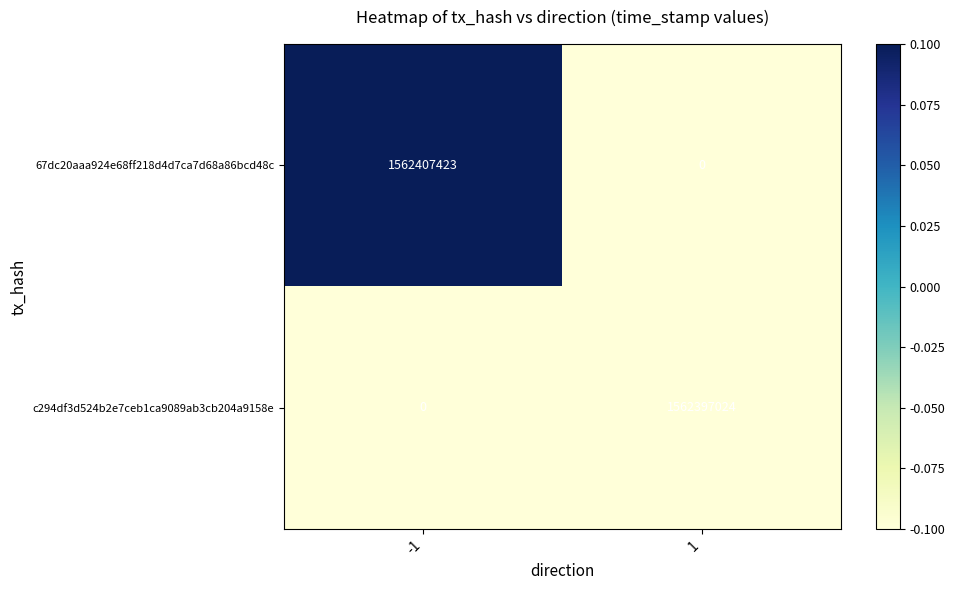

What is the difference between the maximum and minimum values in the 67dc20aaa924e68ff218d4d7ca7d68a86bcd48c series?

1562407423